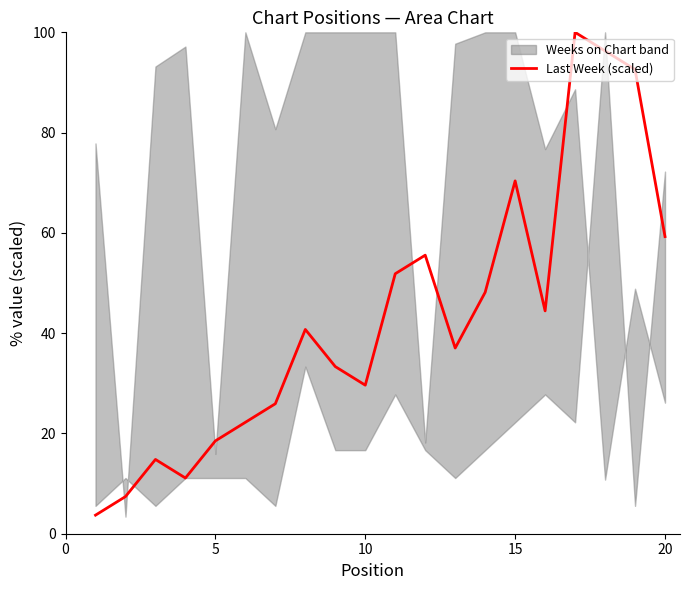

What is the sum of the values at 14 and 5?

77.8